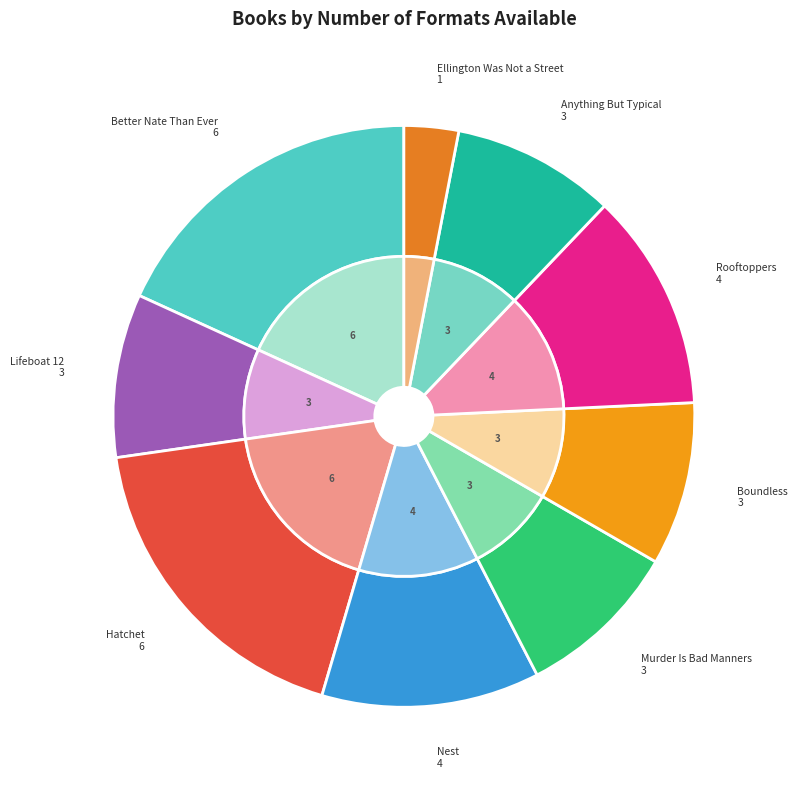

What percentage do Rooftoppers and Anything But Typical together represent?

21.2%